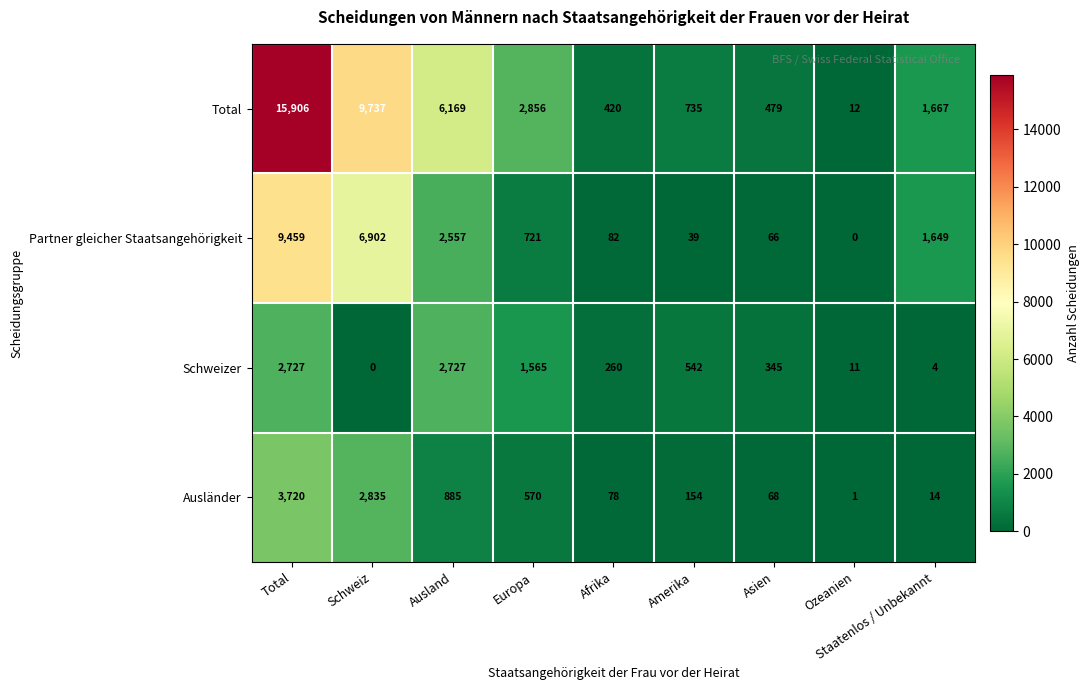

What is the sum of all Ausländer values?

8325